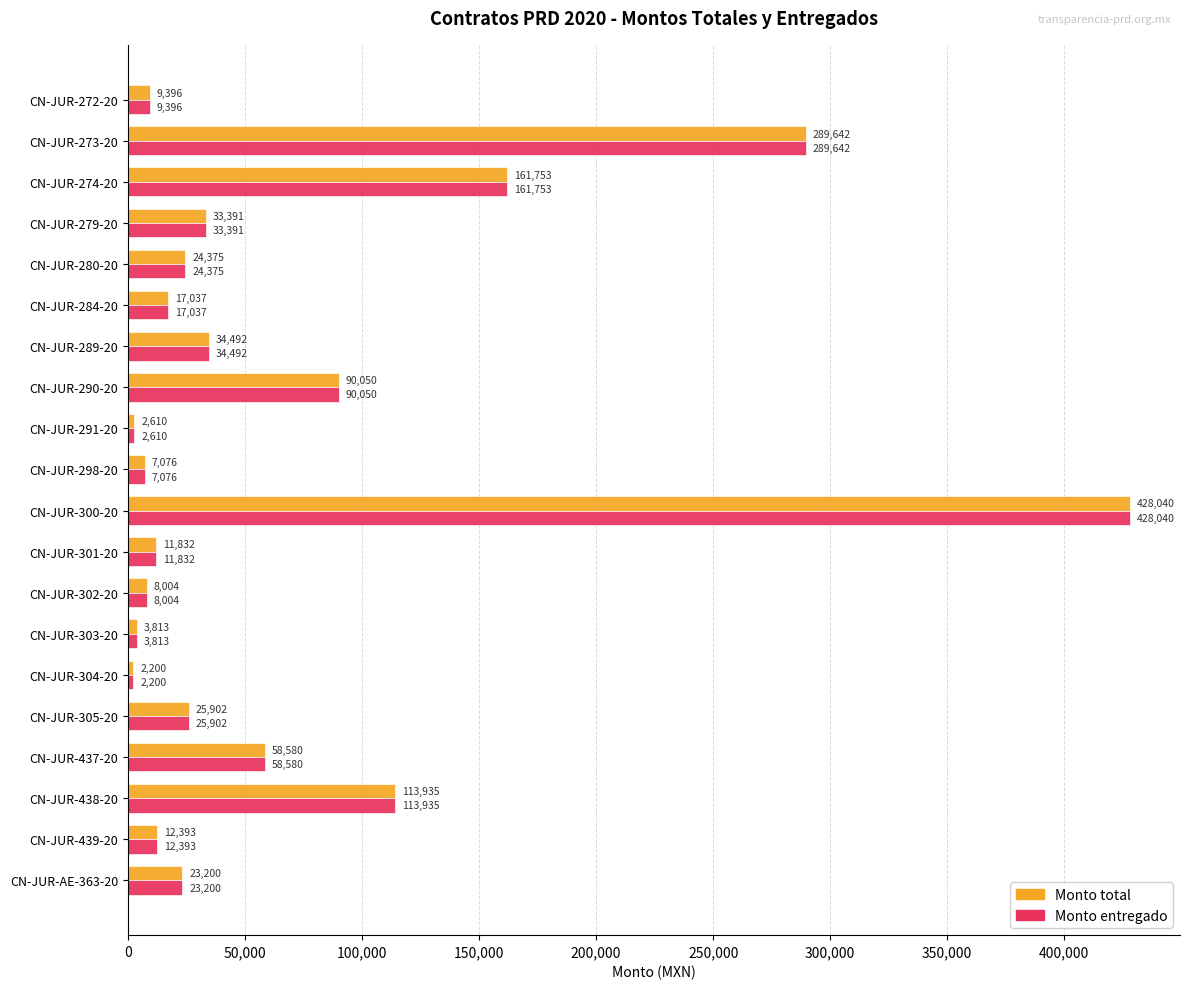

At which label does Monto entregado reach its peak?

CN-JUR-300-20